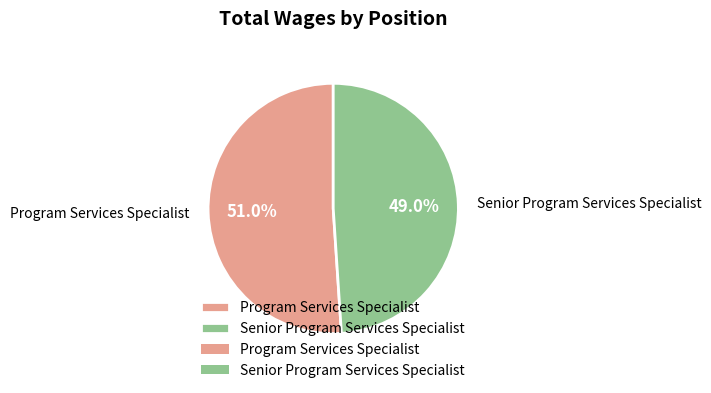

To the nearest percent, what percentage of the pie is Senior Program Services Specialist?

49%